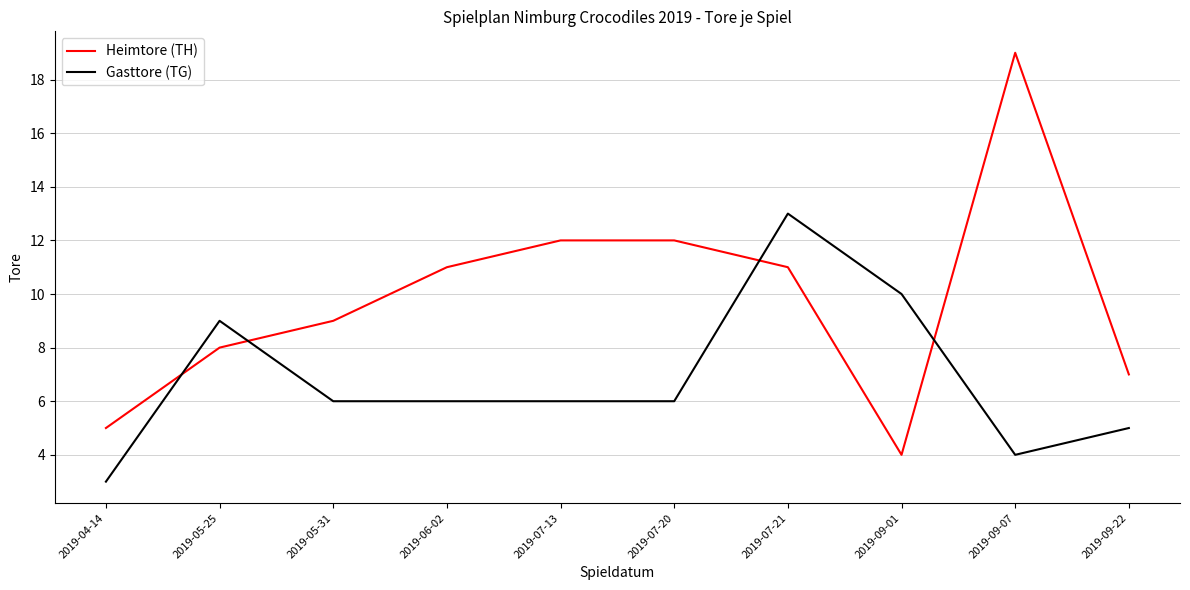

Rank the series by their maximum value, from highest to lowest.

Heimtore (TH), Gasttore (TG)